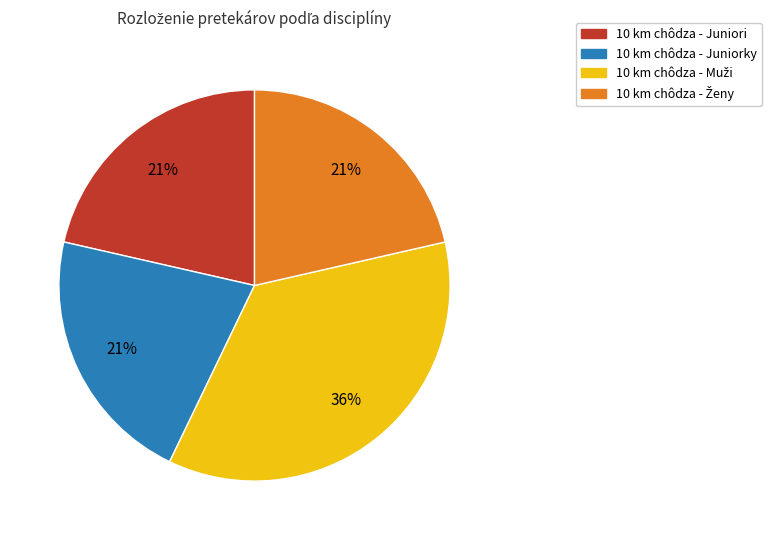

Is it true that 10 km chôdza - Juniorky is 36% of the pie?

False